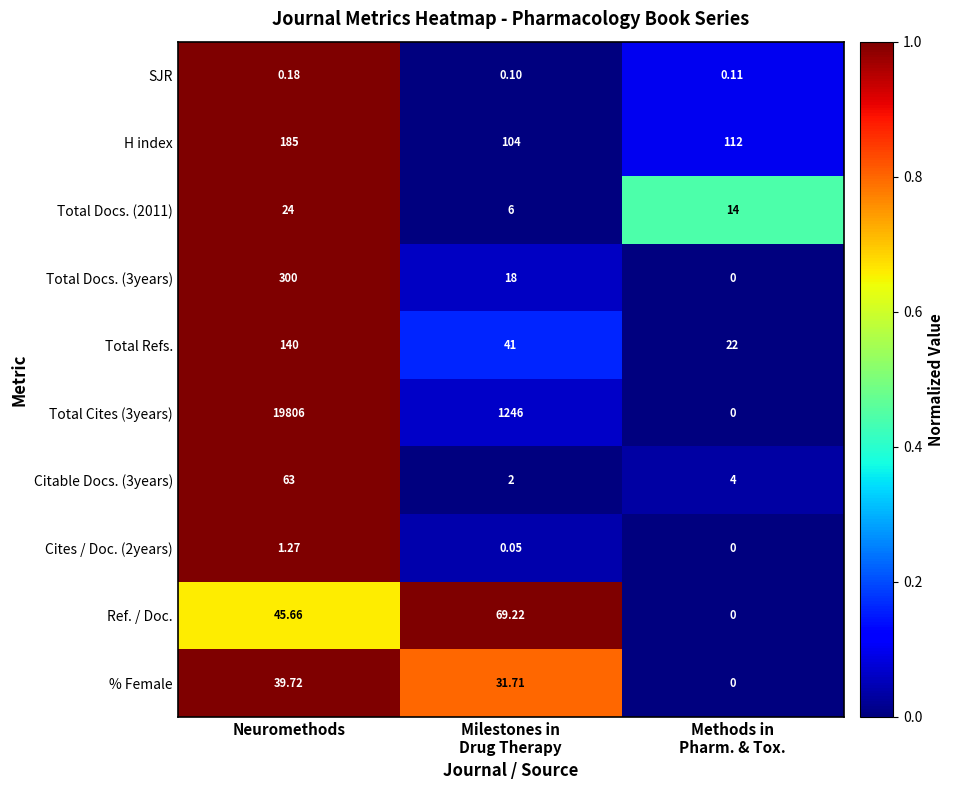

What is the total value across all series at Milestones in
Drug Therapy?

1518.1